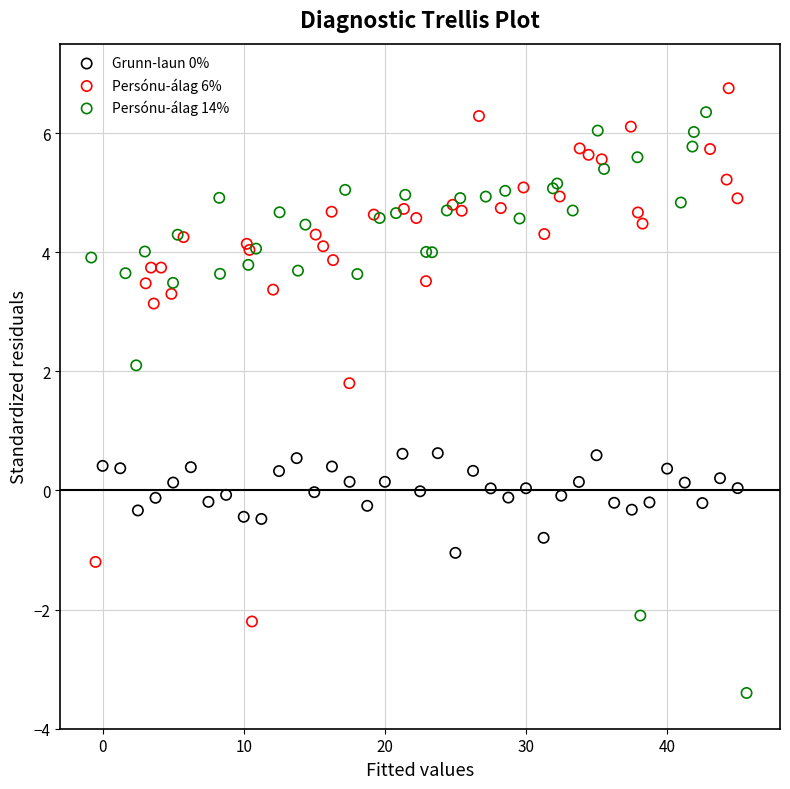

Which series has the widest spread of Y values?

Persónu-álag 14%